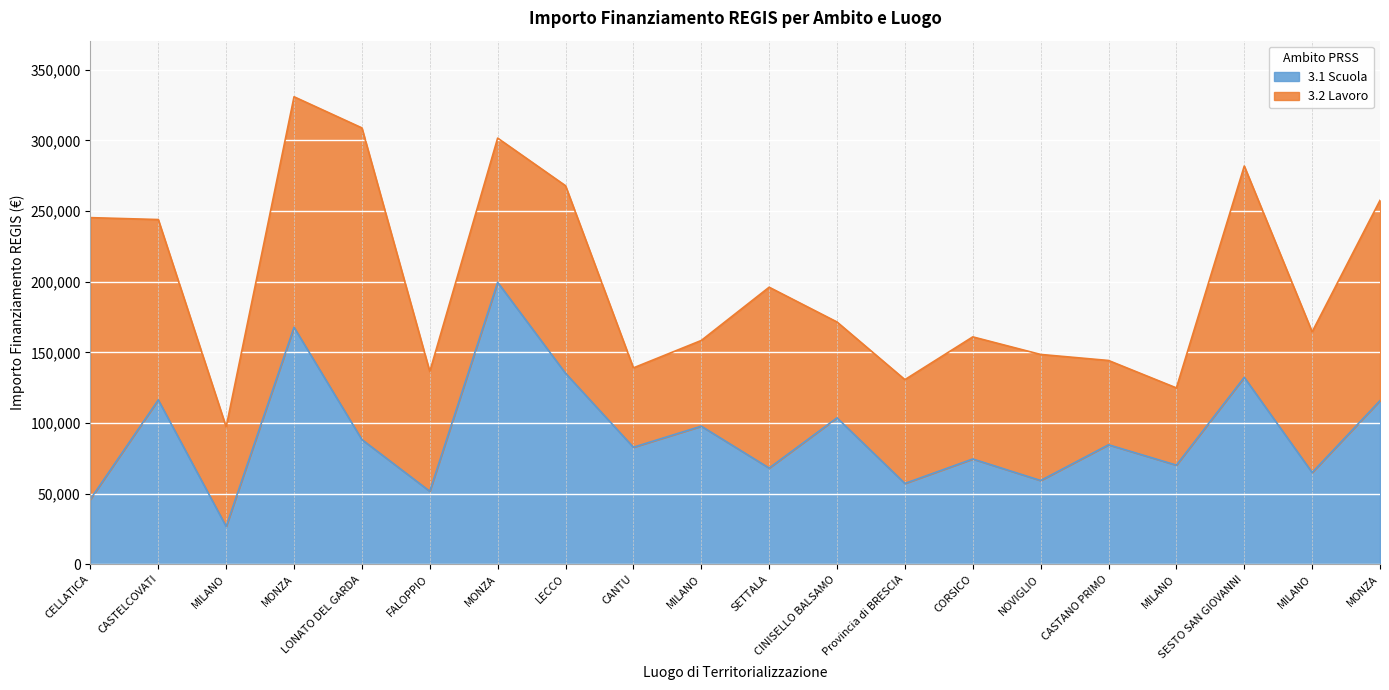

How many interior local valleys (lower than both neighbors) does the data have?

8